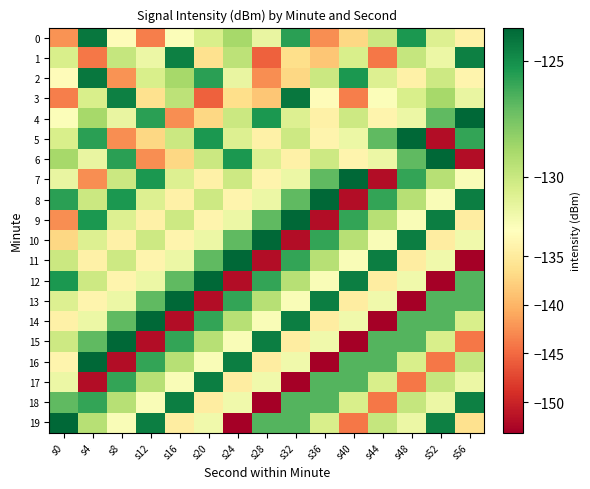

Between s12 and s44, which is larger?

s44